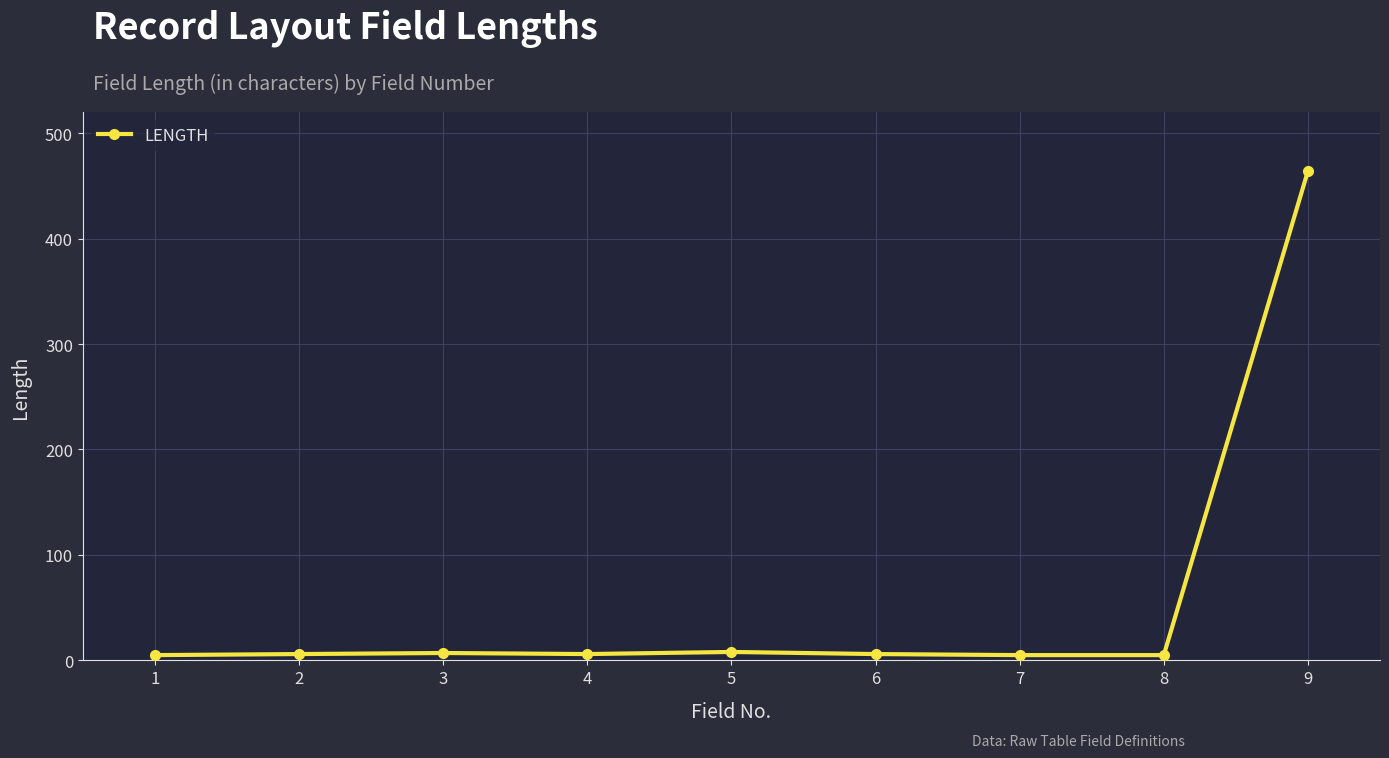

True or false: there are more than 0 points higher than both neighbors.

True